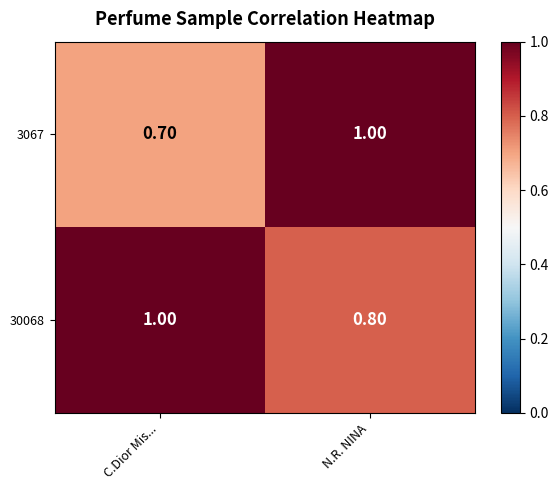

What is the smallest value displayed?

0.7